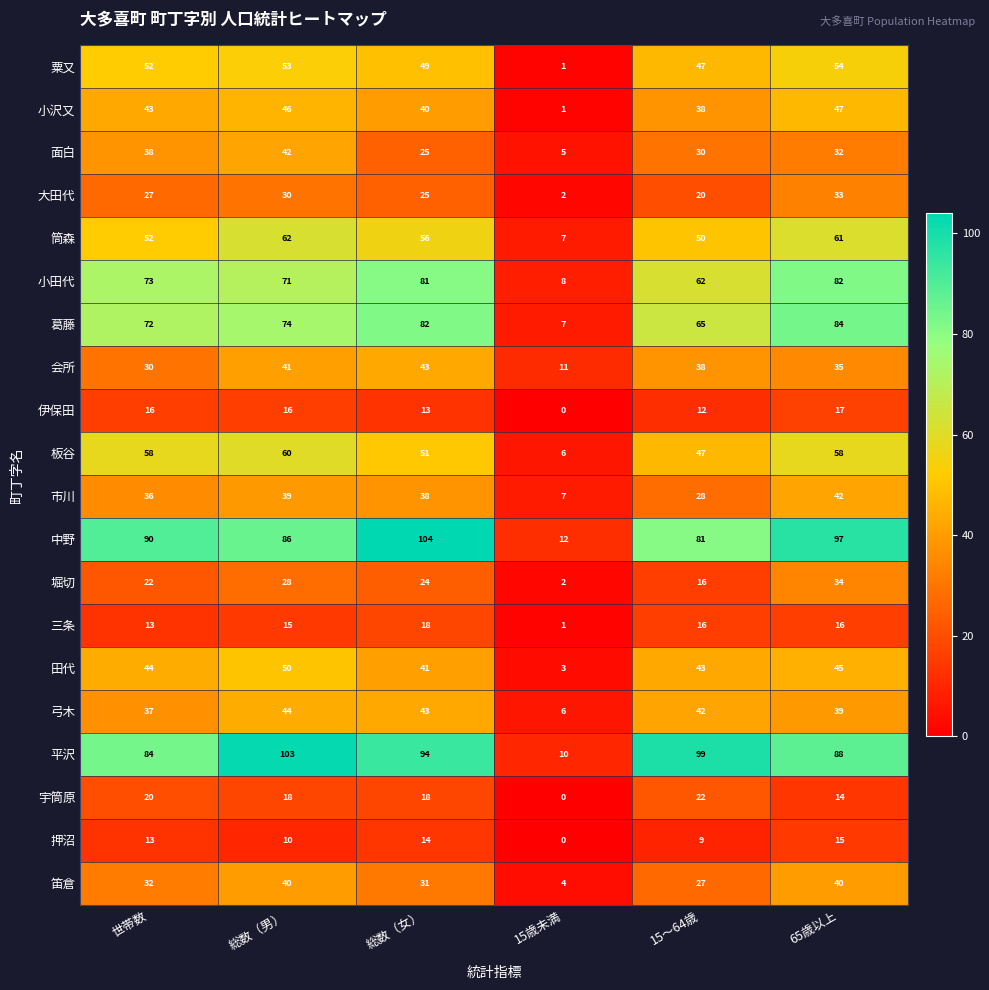

Which category has the lowest value in the 中野 series?

15歳未満